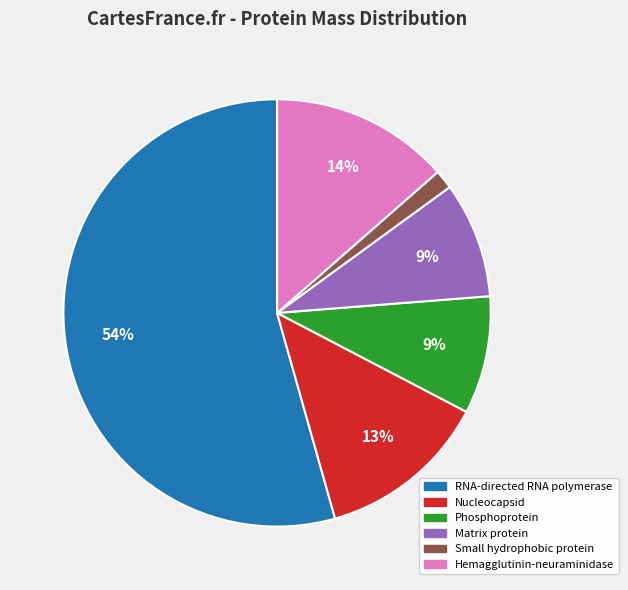

How many segments does this pie chart have?

6